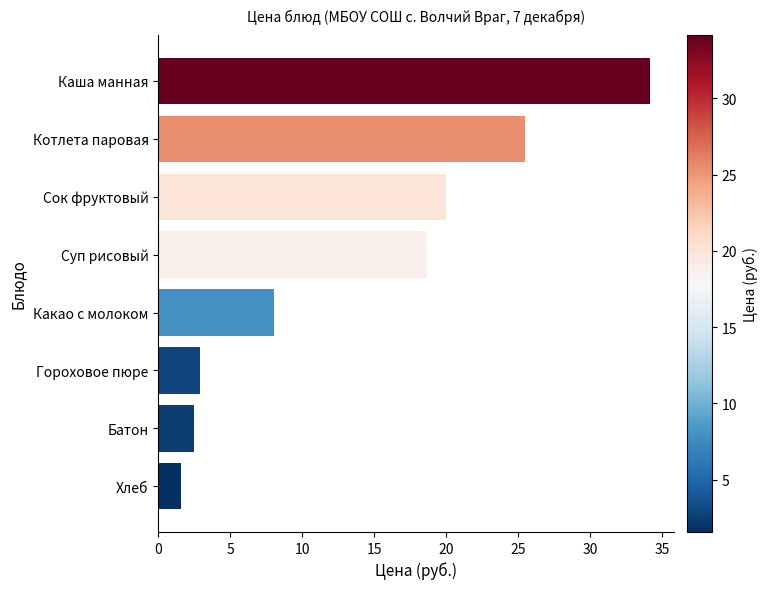

The value at Гороховое пюре is 2.9. True or false?

True